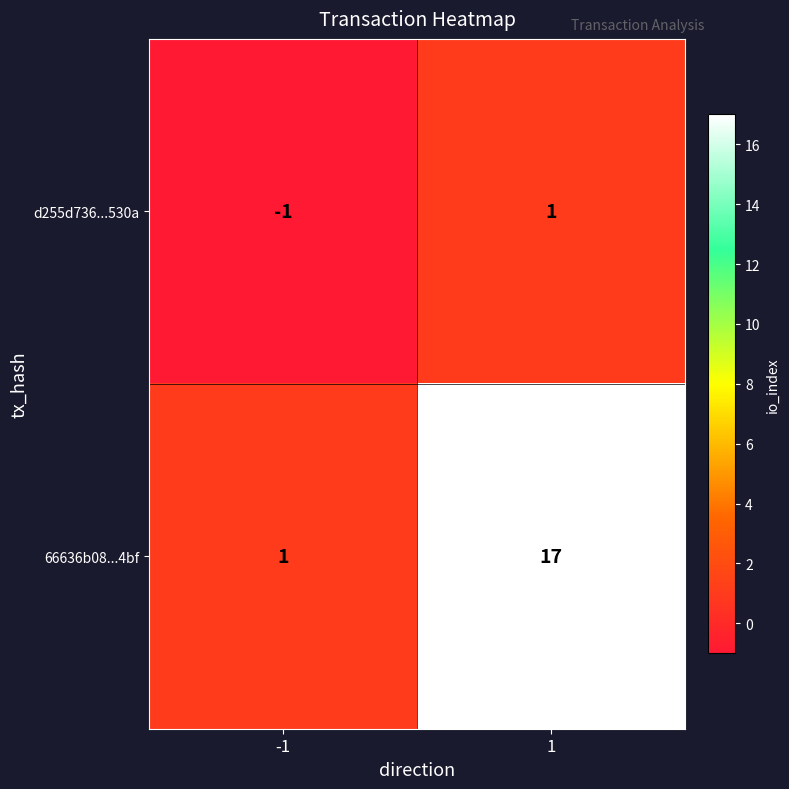

Which series has the largest range (max minus min)?

66636b08...4bf